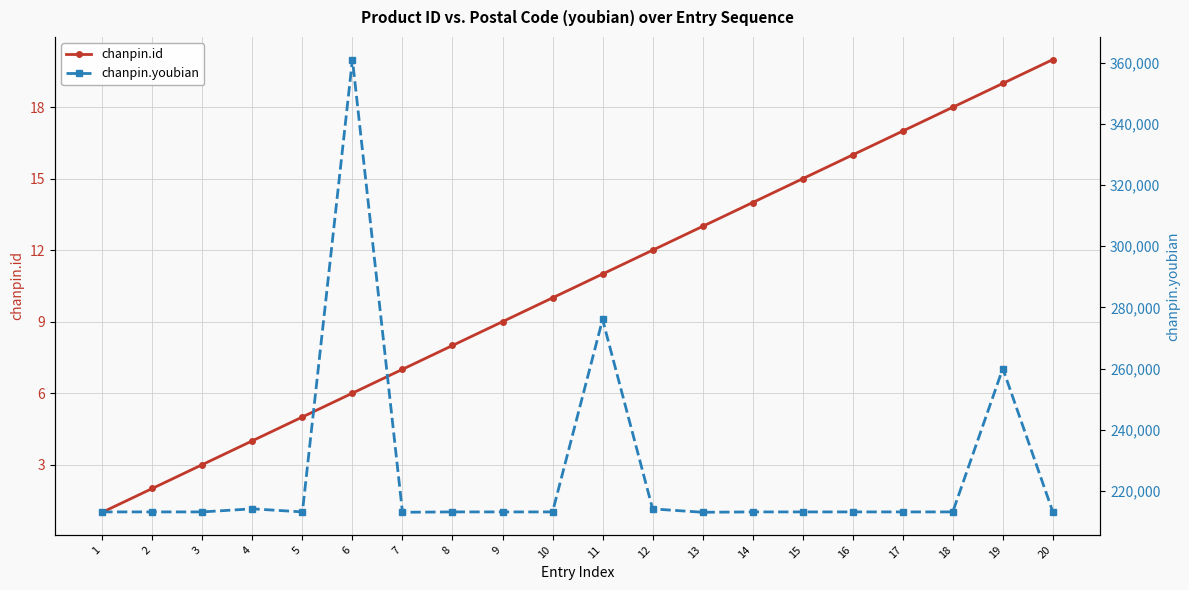

What is the sum of all chanpin.id values?

210